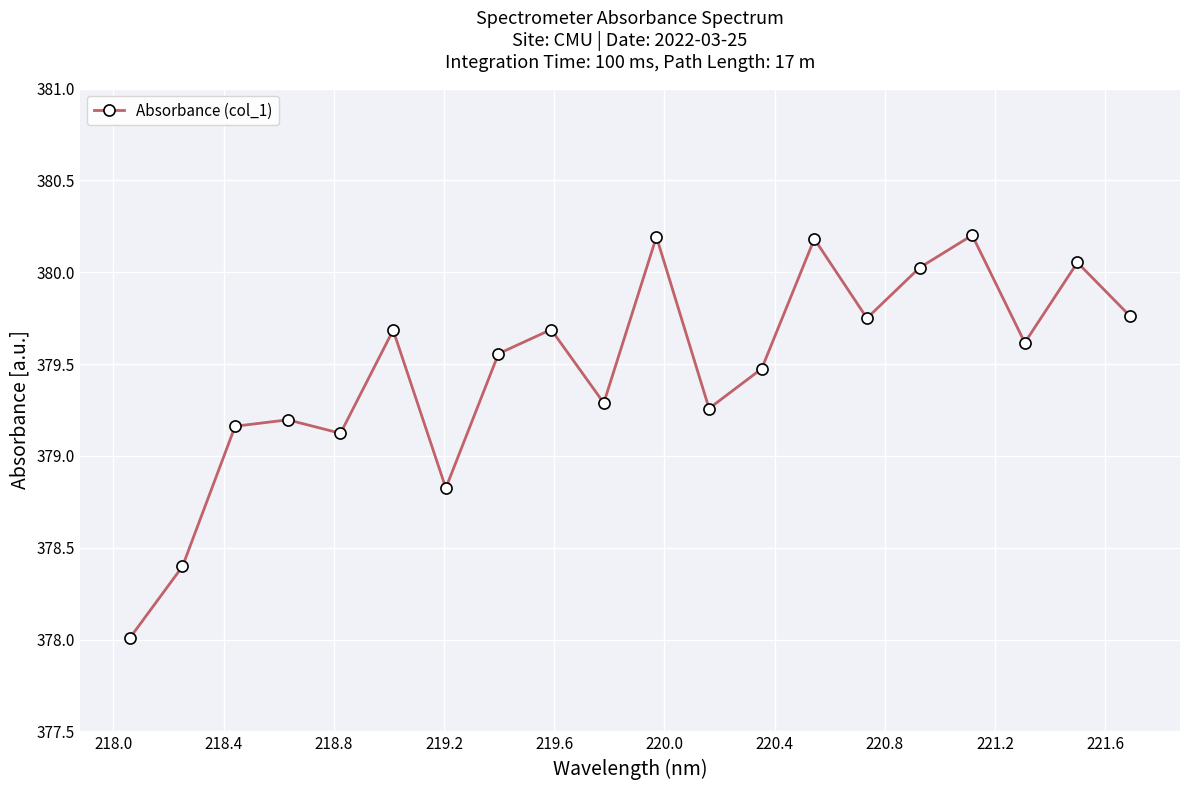

What is the value of the 2nd point from the left?

378.4